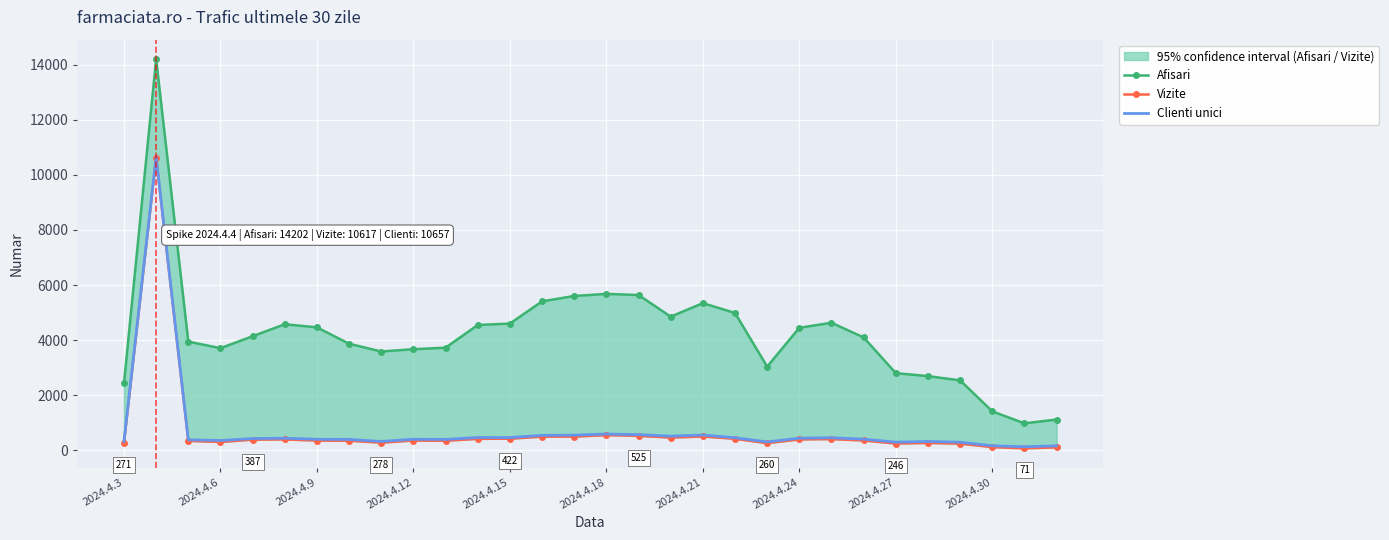

True or false: Vizite and Afisari cross at least once.

False